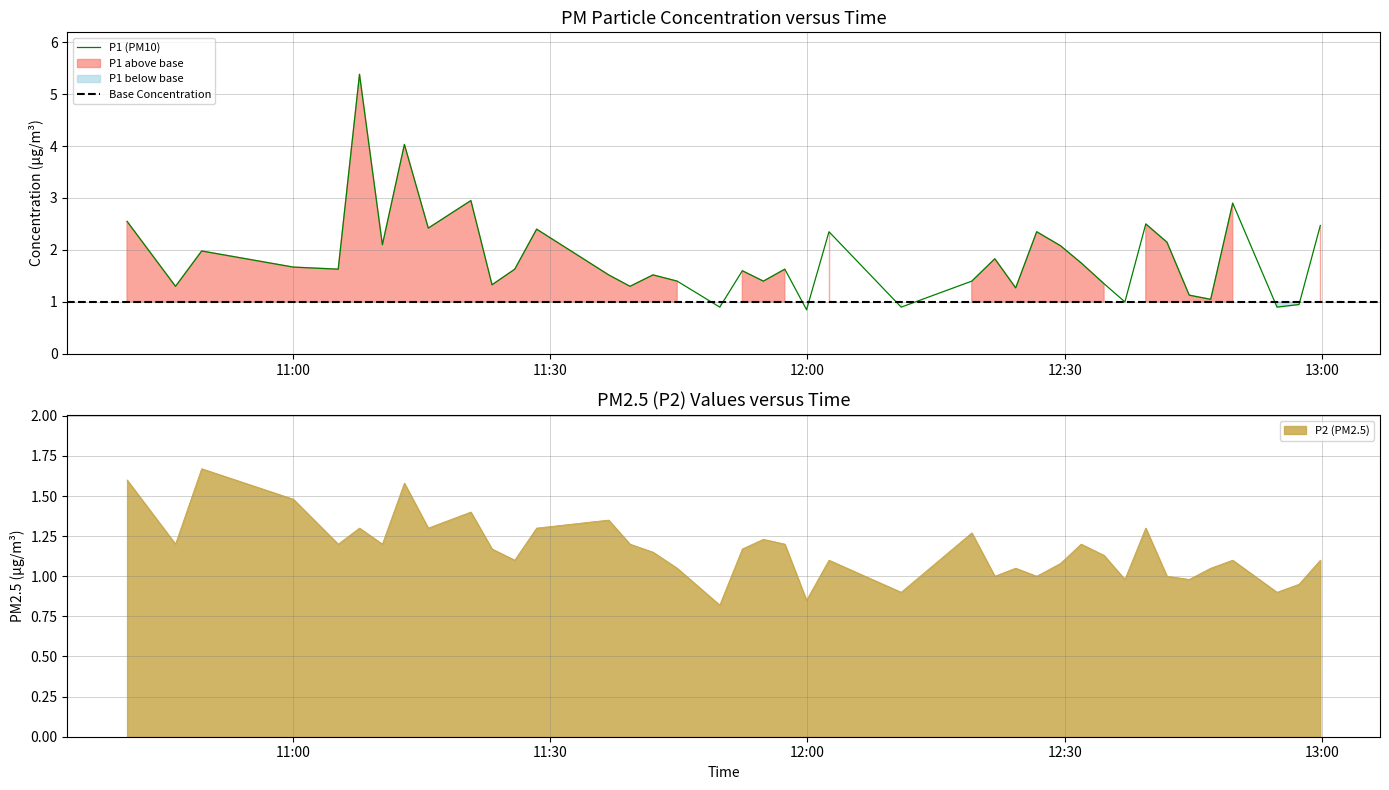

What is the highest value of the P1 (PM10) series?

5.4